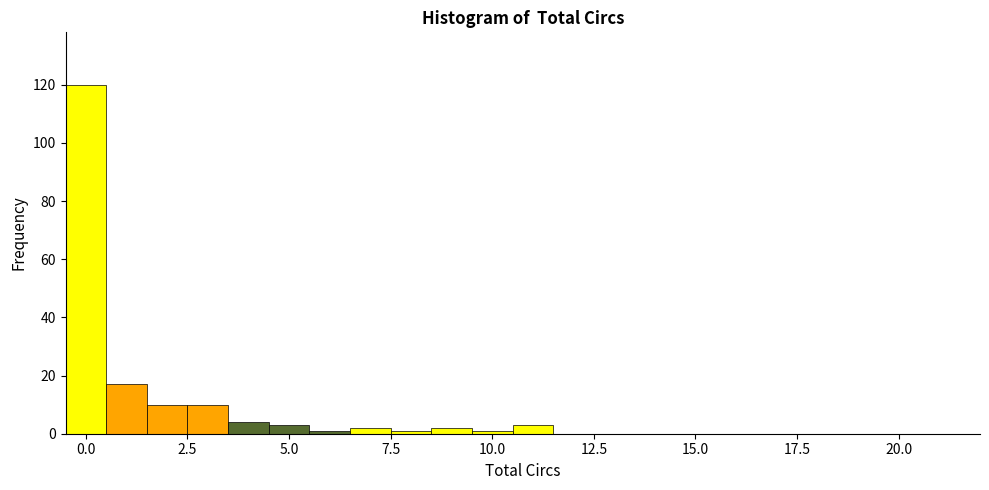

Read against the x-axis, roughly where is the centre of the tallest bar?

0.0